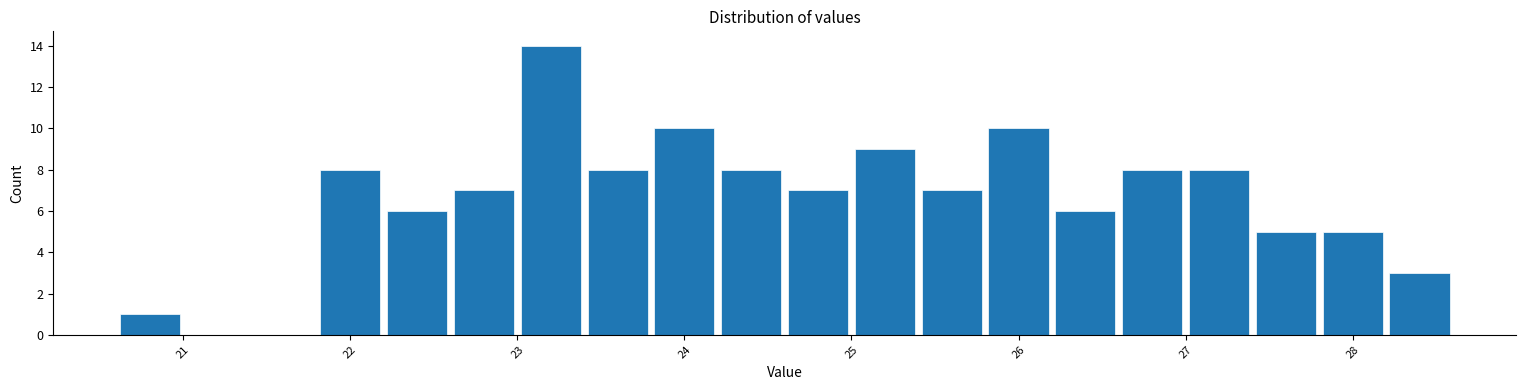

Over which range of the x-axis is the bar tallest?

23.0 to 23.4